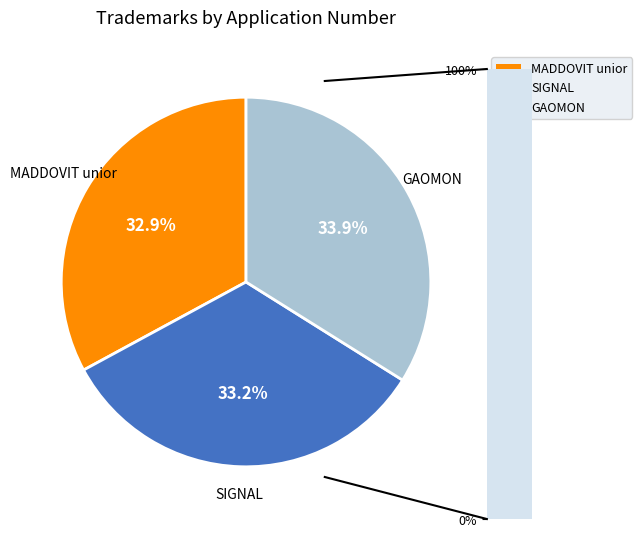

How much of the chart is everything except GAOMON?

66.1%